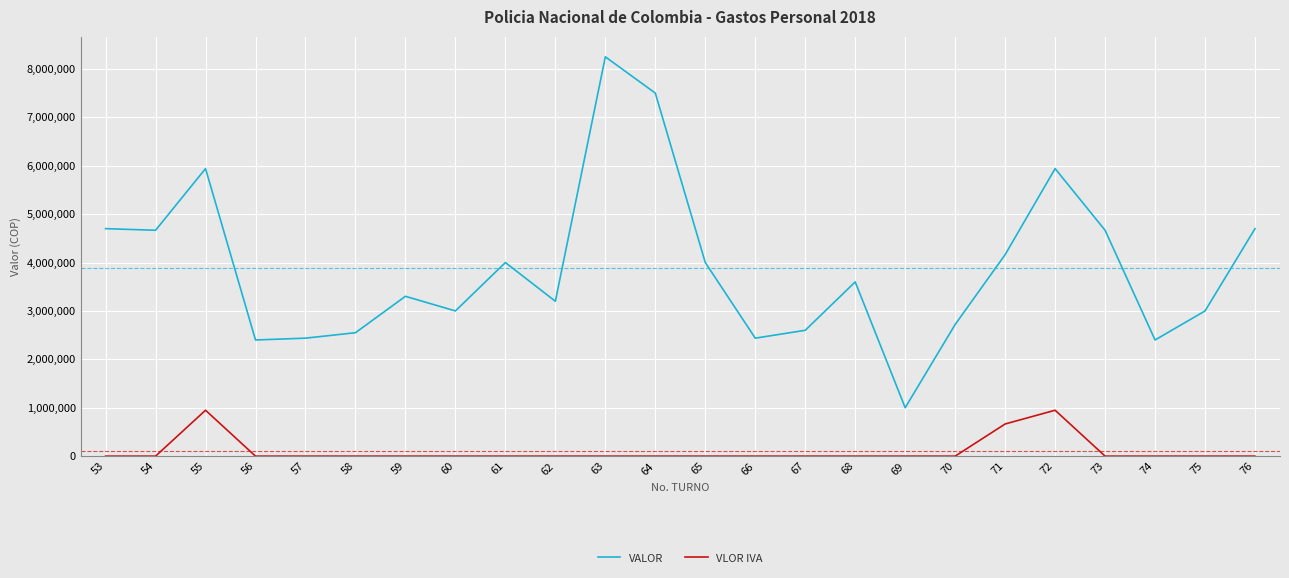

What is the lowest value of the VALOR series?

1000000.0